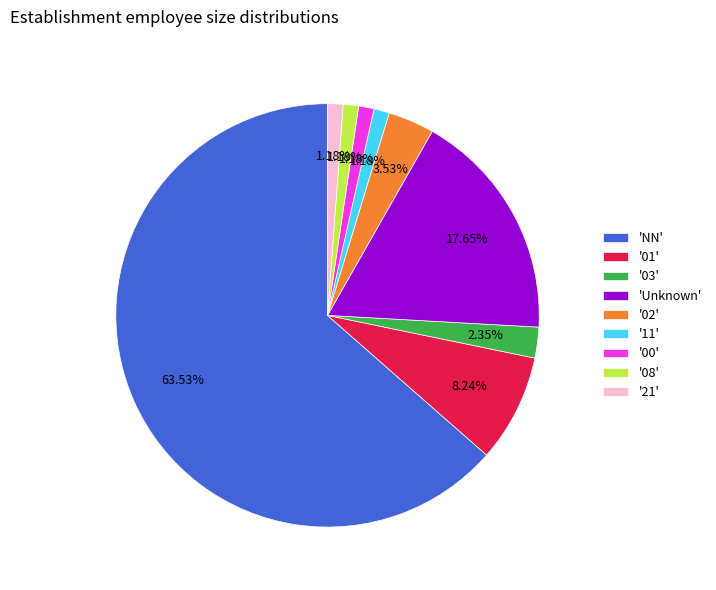

Is the sum of '21' and '00' greater than half?

No